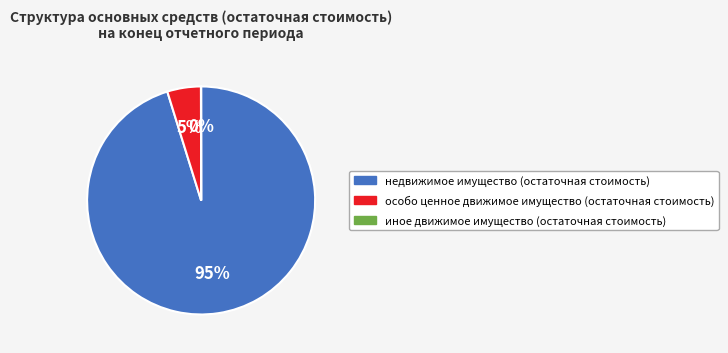

Does недвижимое имущество (остаточная стоимость) account for over 50% of the chart?

Yes